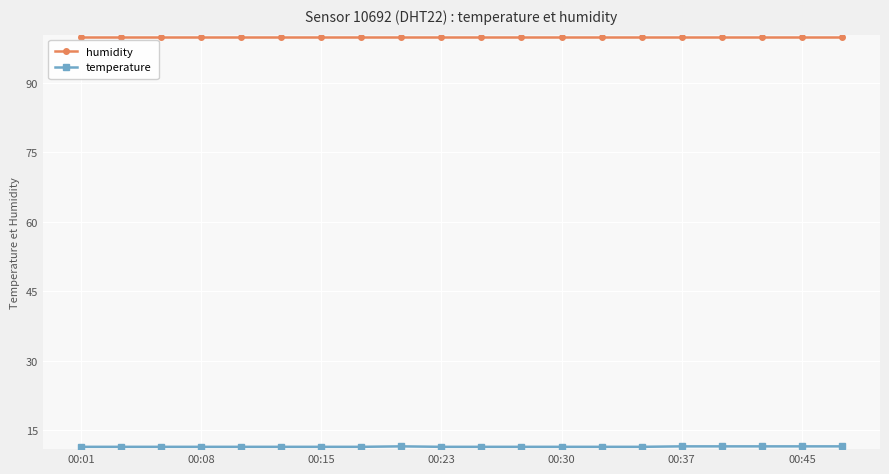

Which series has the largest total across all categories?

humidity